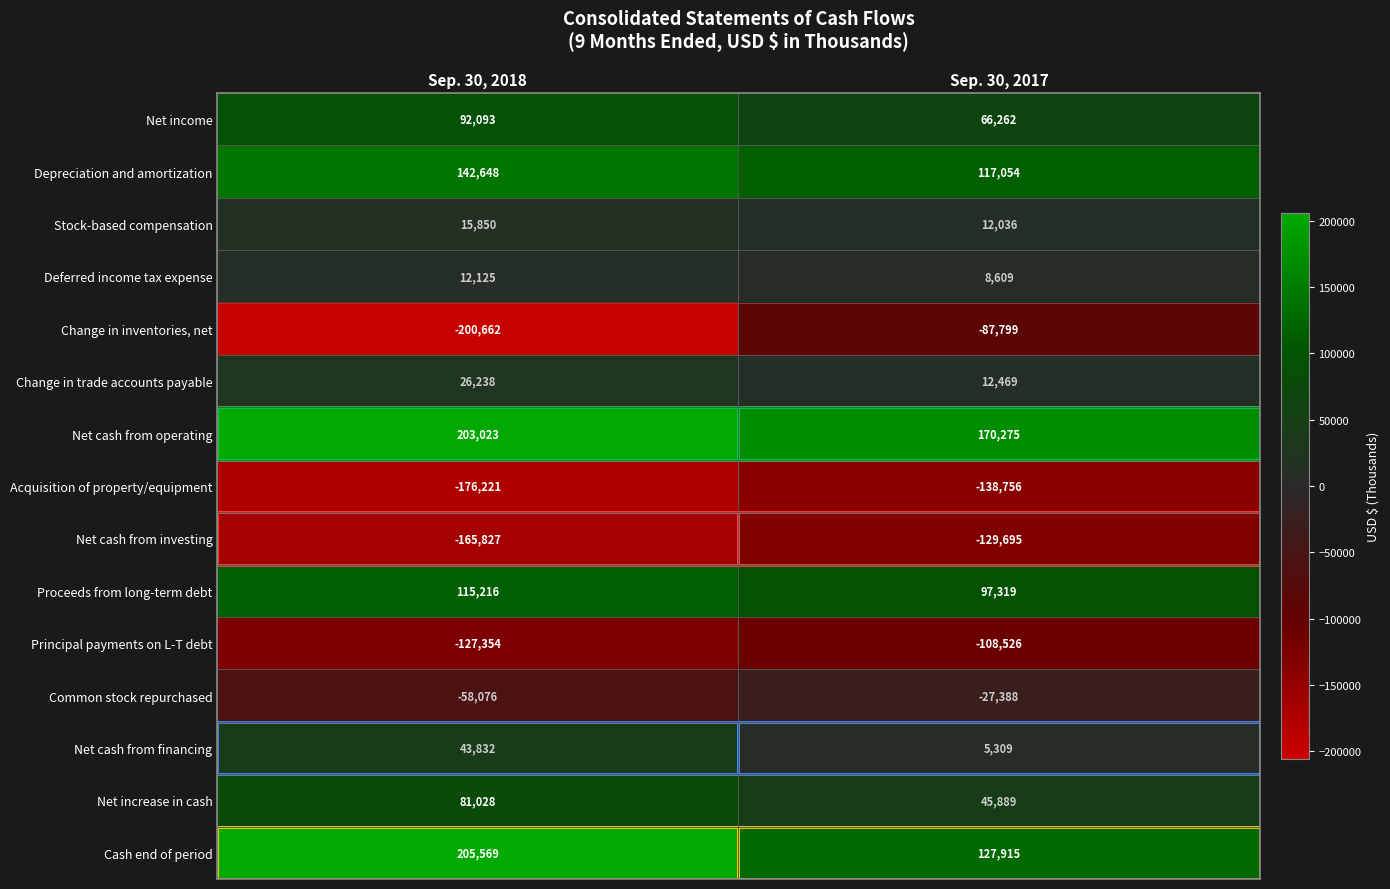

Which series changed the most between Sep. 30, 2018 and Sep. 30, 2017?

Change in inventories, net